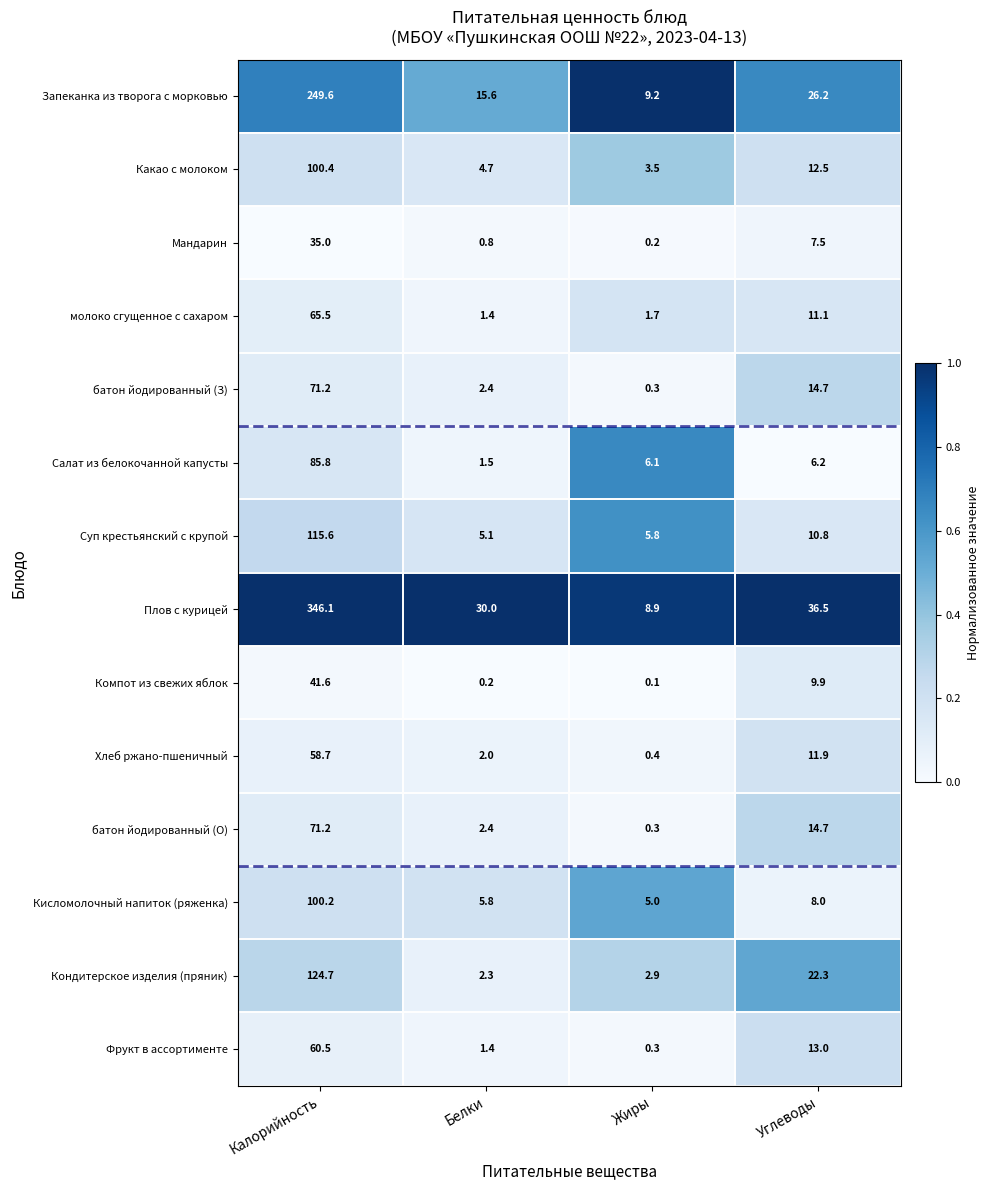

Is the value of Суп крестьянский с крупой at Калорийность greater than the value of Какао с молоком at Белки?

Yes